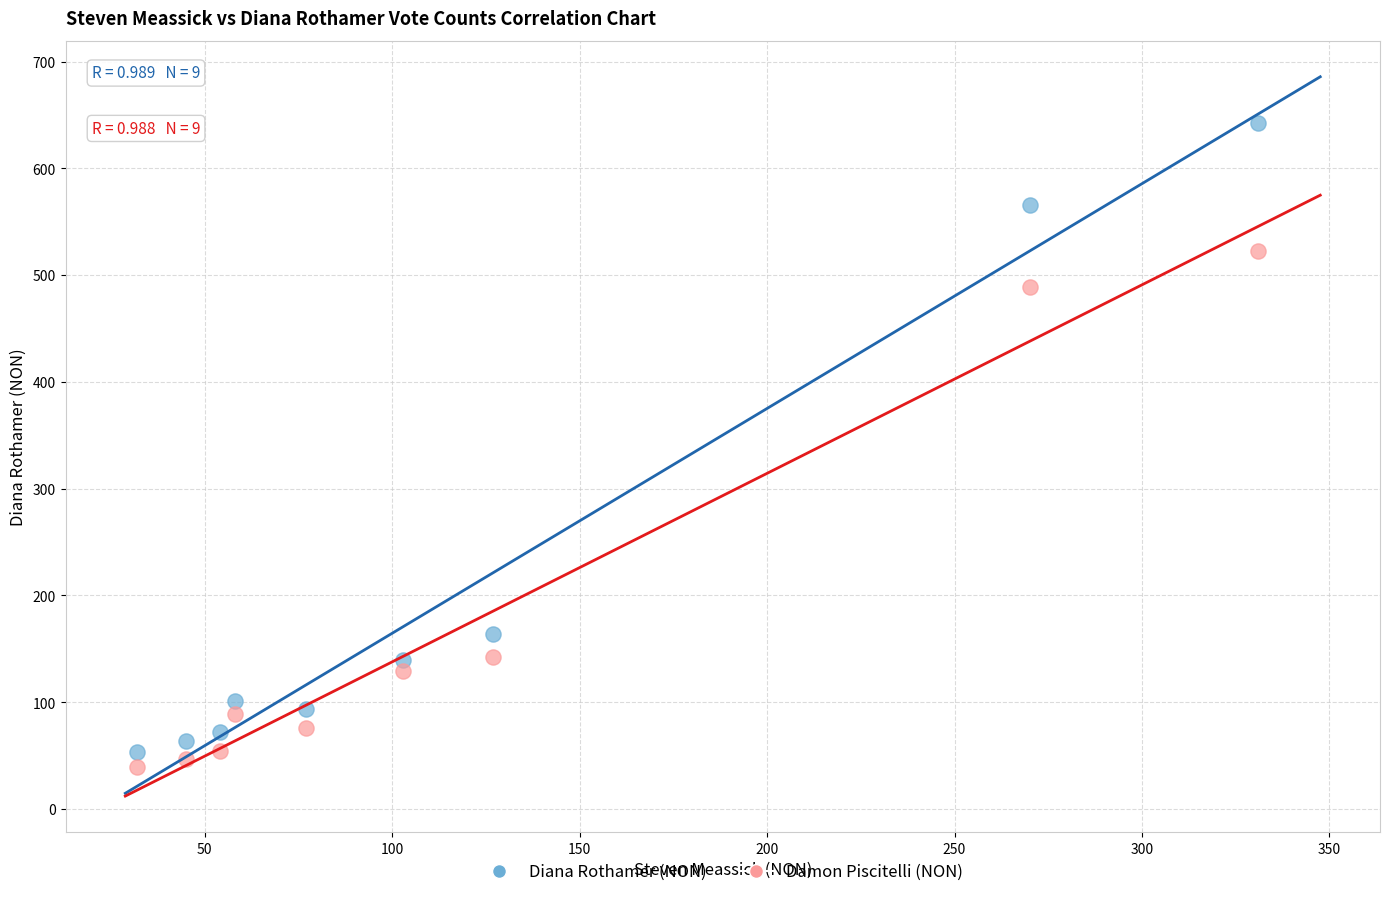

Which series has the widest spread of Y values?

Diana Rothamer (NON)